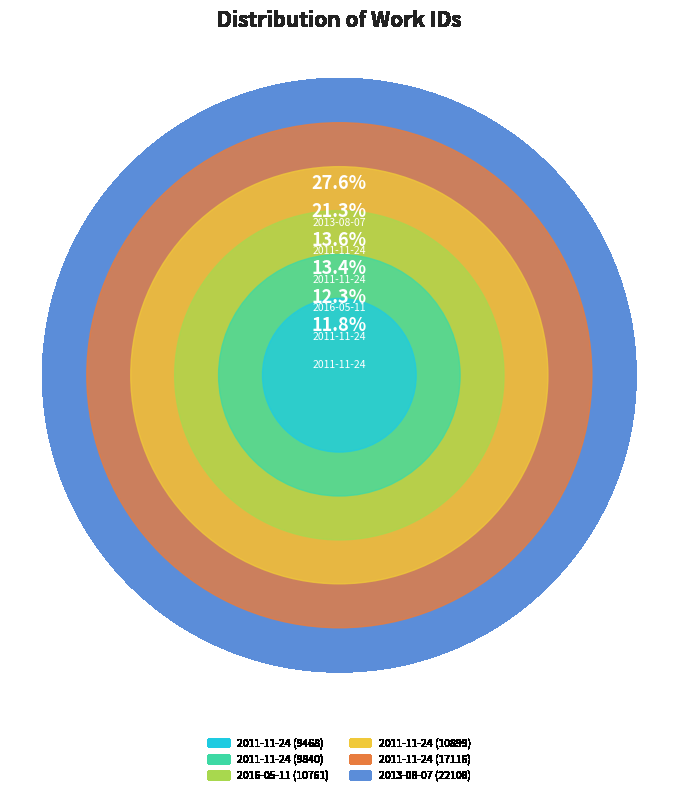

What percentage is NOT represented by 2011-11-24 (10899)?

86.4%